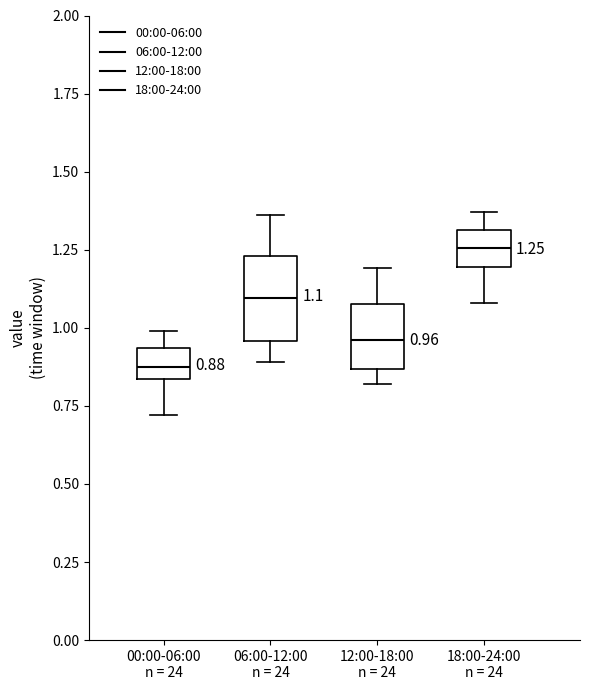

Which box's median line is the lowest?

00:00-06:00 n = 24